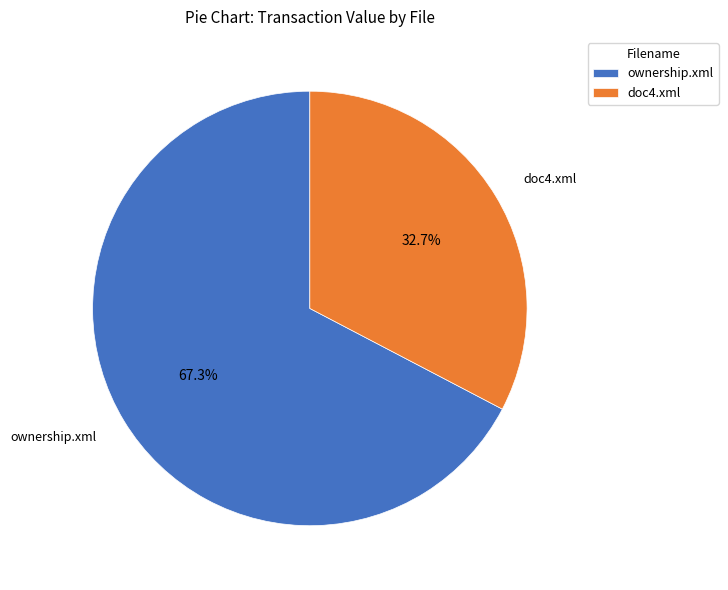

Which has a higher value, ownership.xml or doc4.xml?

ownership.xml